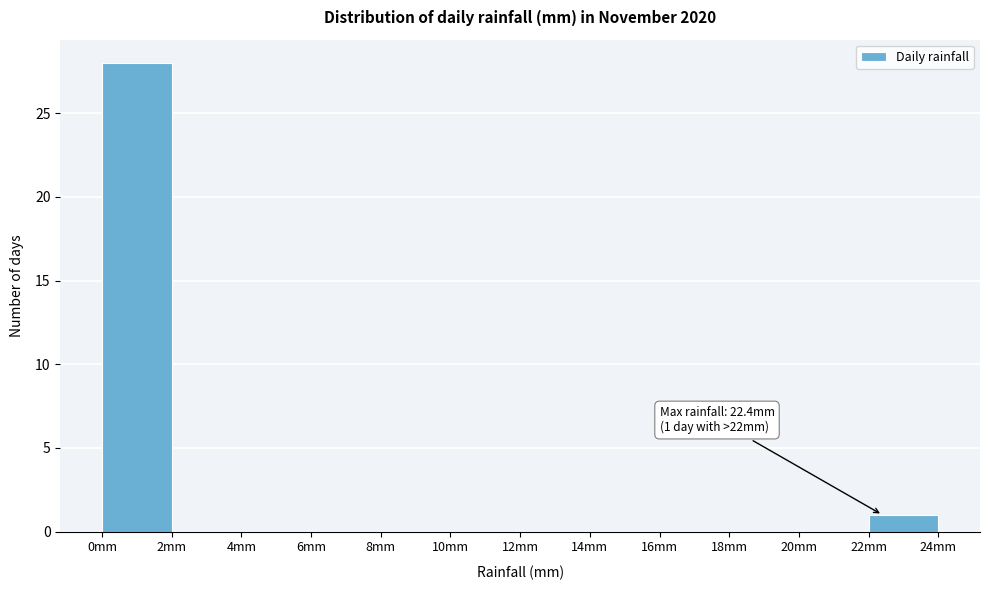

Over which range of the x-axis is the bar tallest?

0 to 2